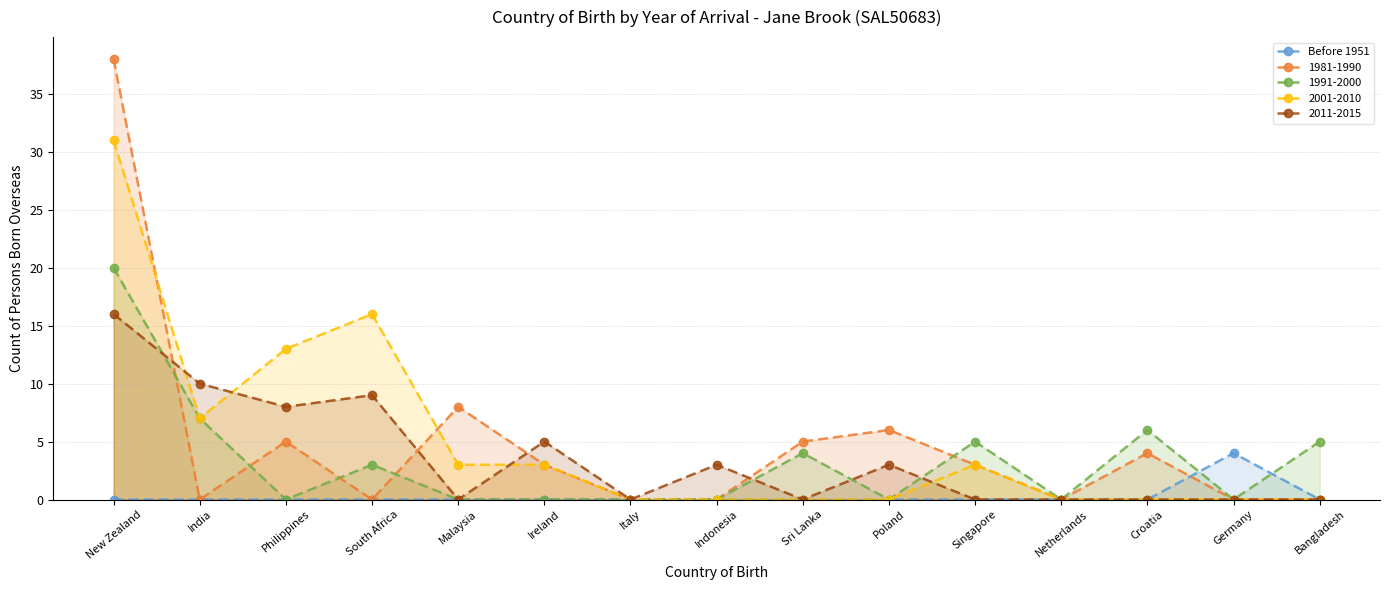

Which category has the lowest value across all series?

New Zealand